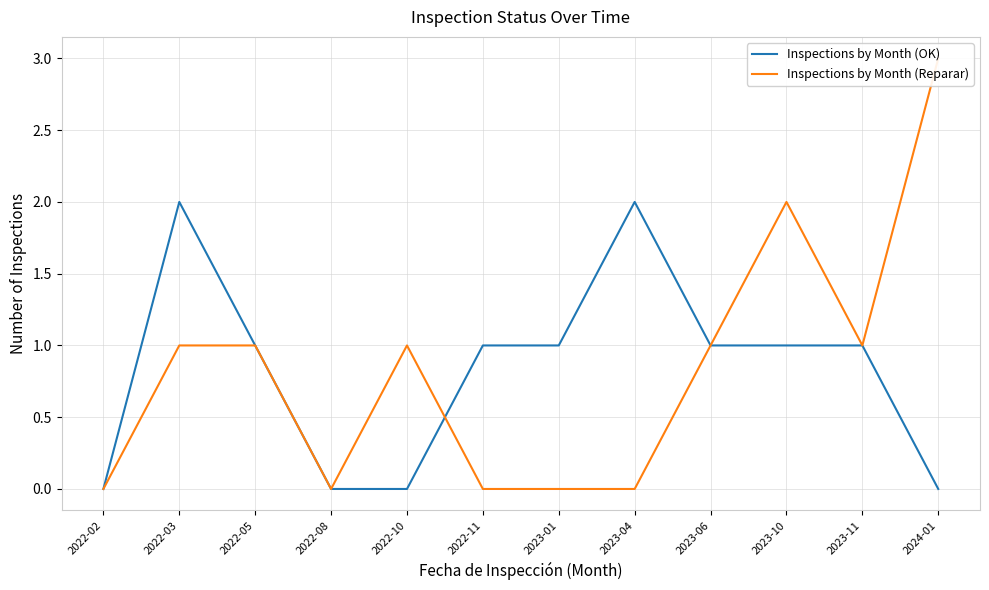

List the labels in order of Inspections by Month (Reparar) value, smallest first.

2022-02, 2022-08, 2022-11, 2023-01, 2023-04, 2022-03, 2022-05, 2022-10, 2023-06, 2023-11, 2023-10, 2024-01